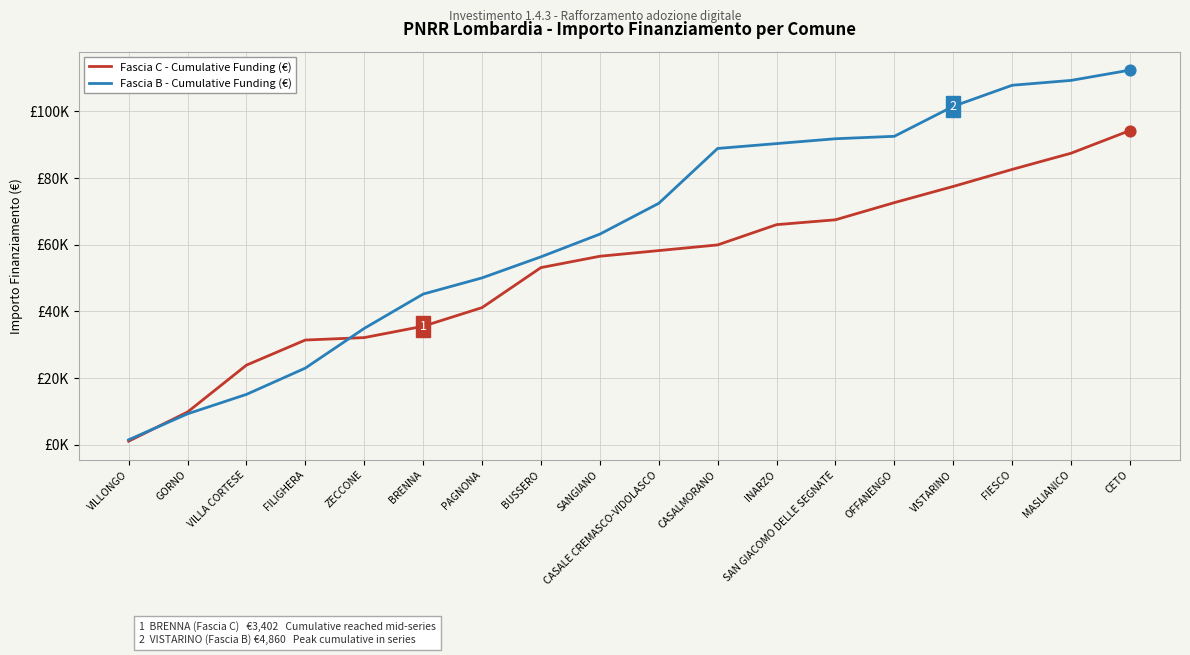

What are all the series names shown in the legend?

Fascia C - Cumulative Funding (€), Fascia B - Cumulative Funding (€)